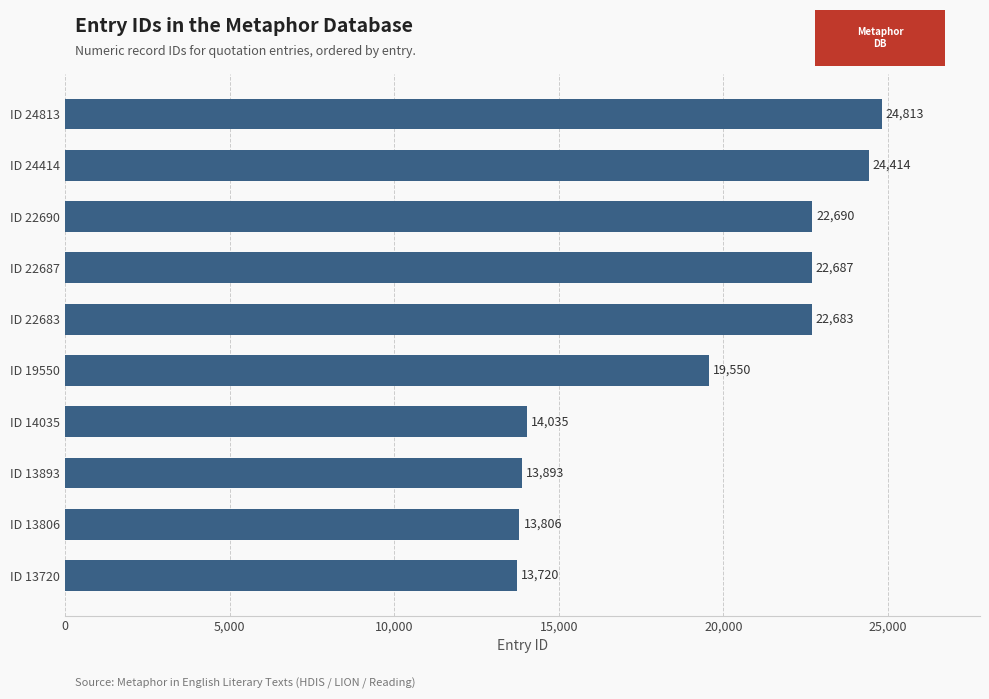

What is the difference between the maximum and minimum values?

11093